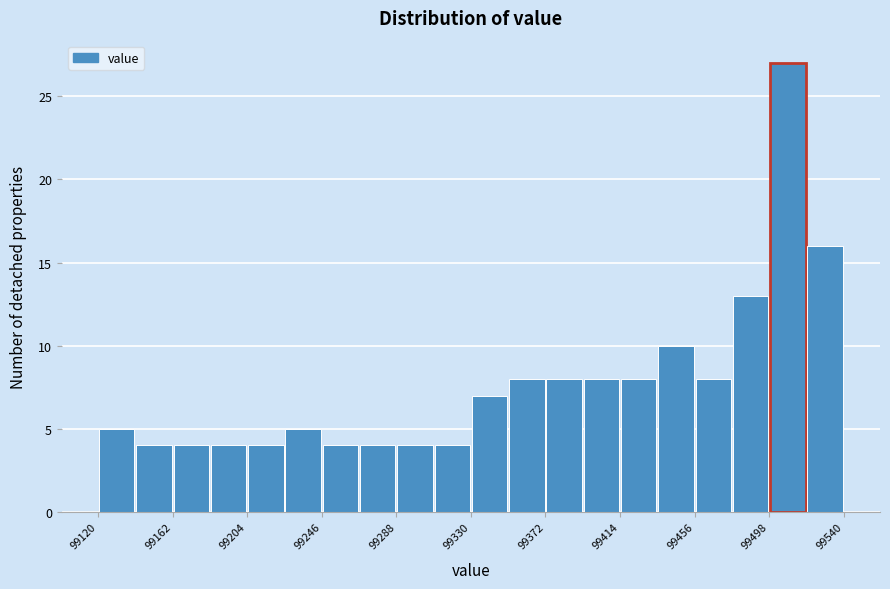

Reading left to right, transcribe this chart: for each bar, give the range it covers on the x-axis and its height. Neither the bar edges nor the heights are printed on the chart, so give them approximately, as read against the axes.

99120 to 99141: 5
99141 to 99162: 4
99162 to 99183: 4
99183 to 99204: 4
99204 to 99225: 4
99225 to 99246: 5
99246 to 99267: 4
99267 to 99288: 4
99288 to 99309: 4
99309 to 99330: 4
99330 to 99351: 7
99351 to 99372: 8
99372 to 99393: 8
99393 to 99414: 8
99414 to 99435: 8
99435 to 99456: 10
99456 to 99477: 8
99477 to 99498: 13
99498 to 99519: 27
99519 to 99540: 16